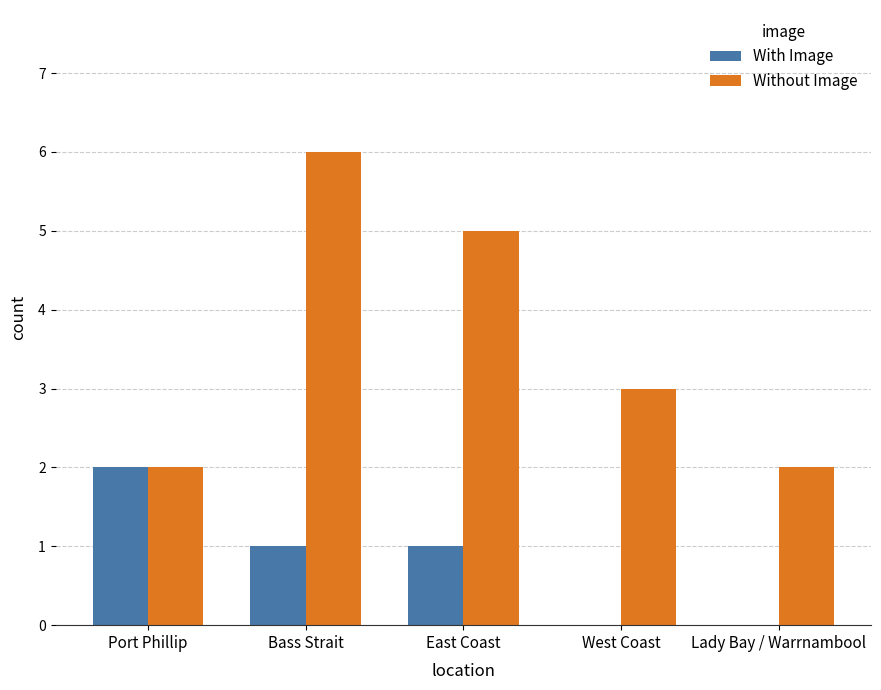

Reading left to right, what are all the values shown in this chart?

With Image: 2	1	1	0	0
Without Image: 2	6	5	3	2